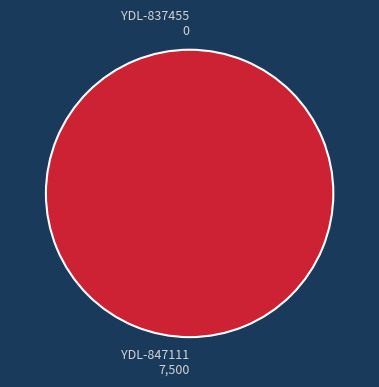

To the nearest percent, what is the difference between the YDL-847111 and YDL-837455 slice percentages?

100%